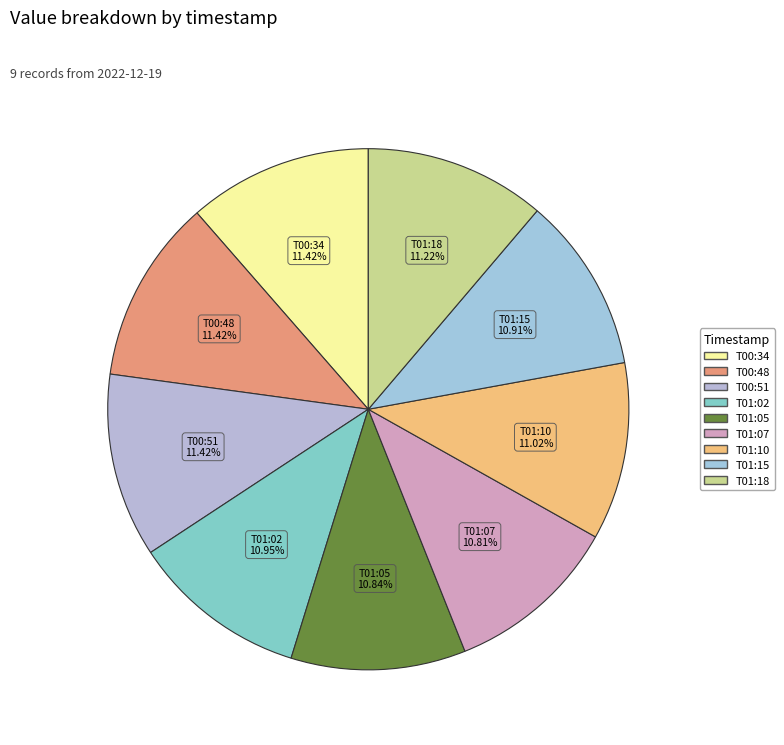

To the nearest percent, what is the difference between the largest and smallest slice percentages?

1%